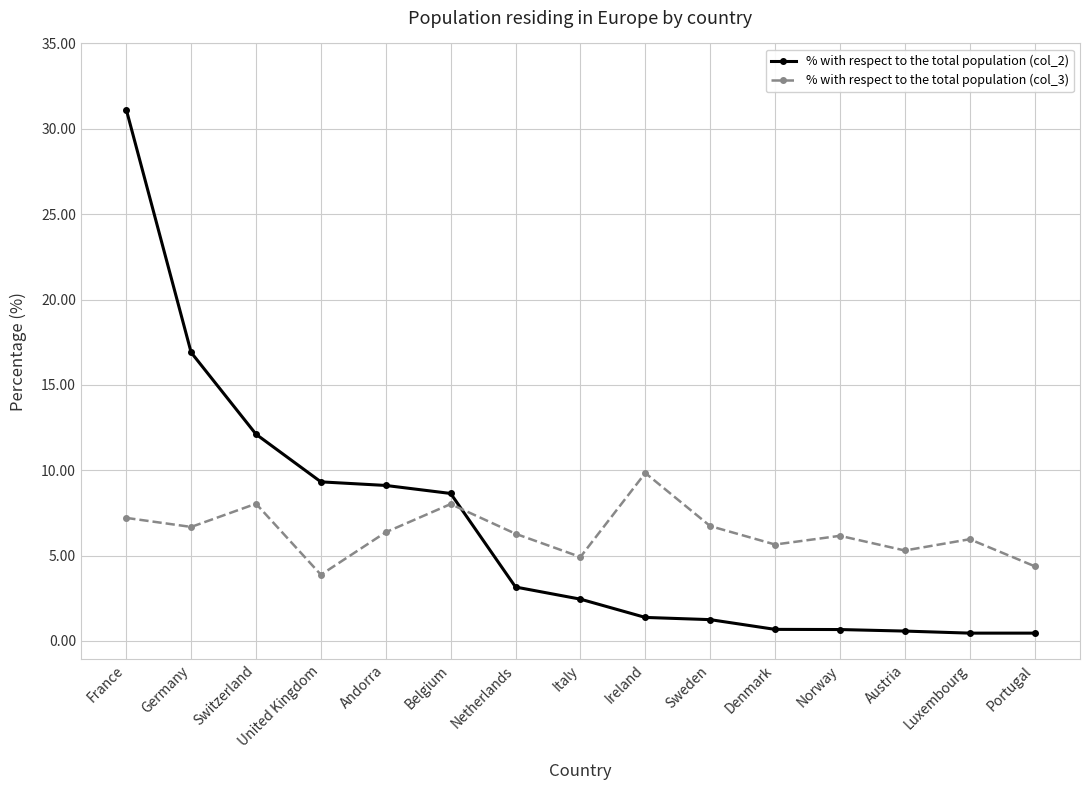

Is the value of % with respect to the total population (col_2) at Austria greater than the value of % with respect to the total population (col_3) at Netherlands?

No